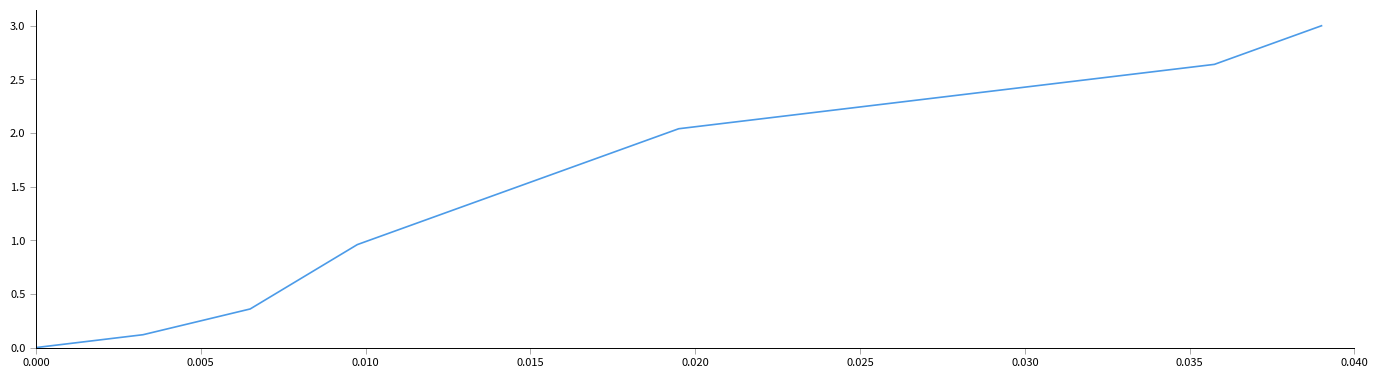

What is the greatest value displayed?

3.0